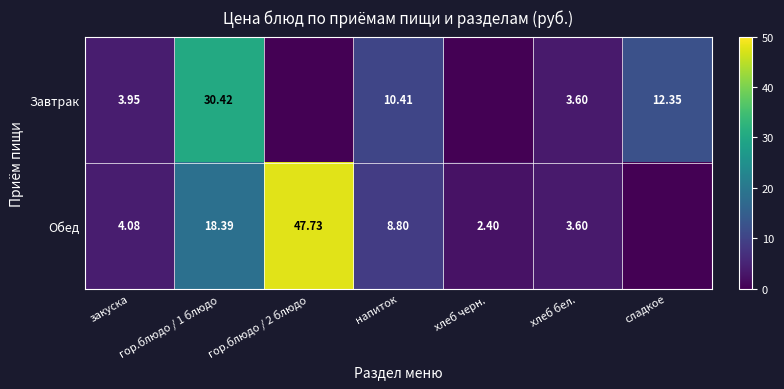

Rank the series at напиток from highest to lowest value.

Завтрак, Обед